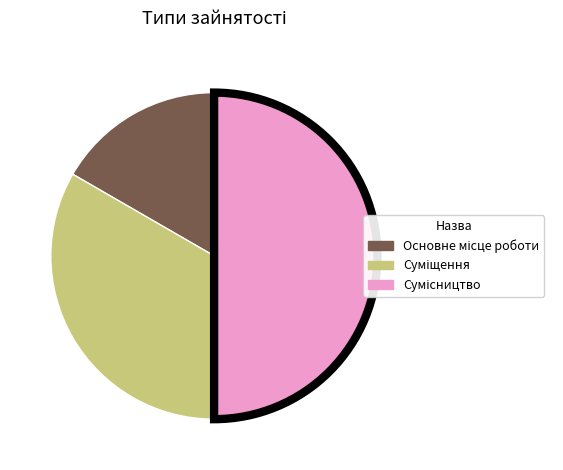

Is it true that Сумісництво is 37% of the pie?

False